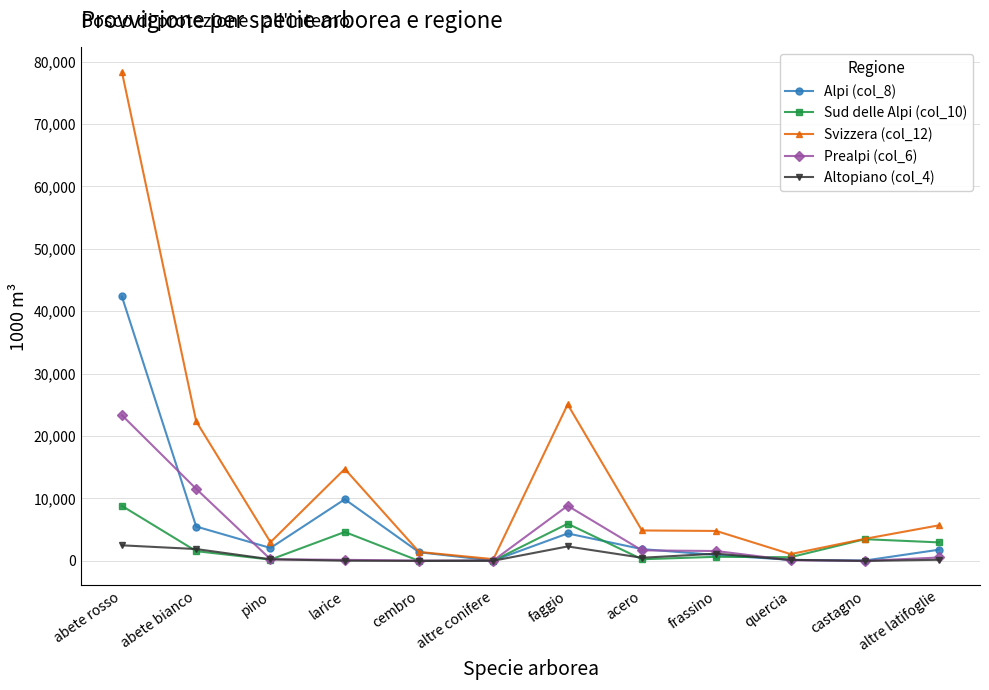

Which label corresponds to the largest value in the chart?

abete rosso